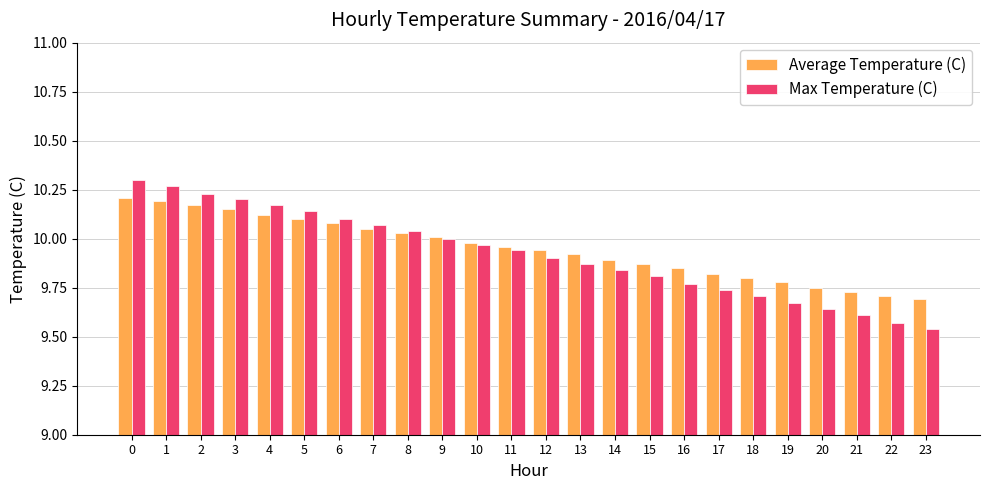

What is the difference between the maximum and second lowest values in the Max Temperature (C) series?

0.7